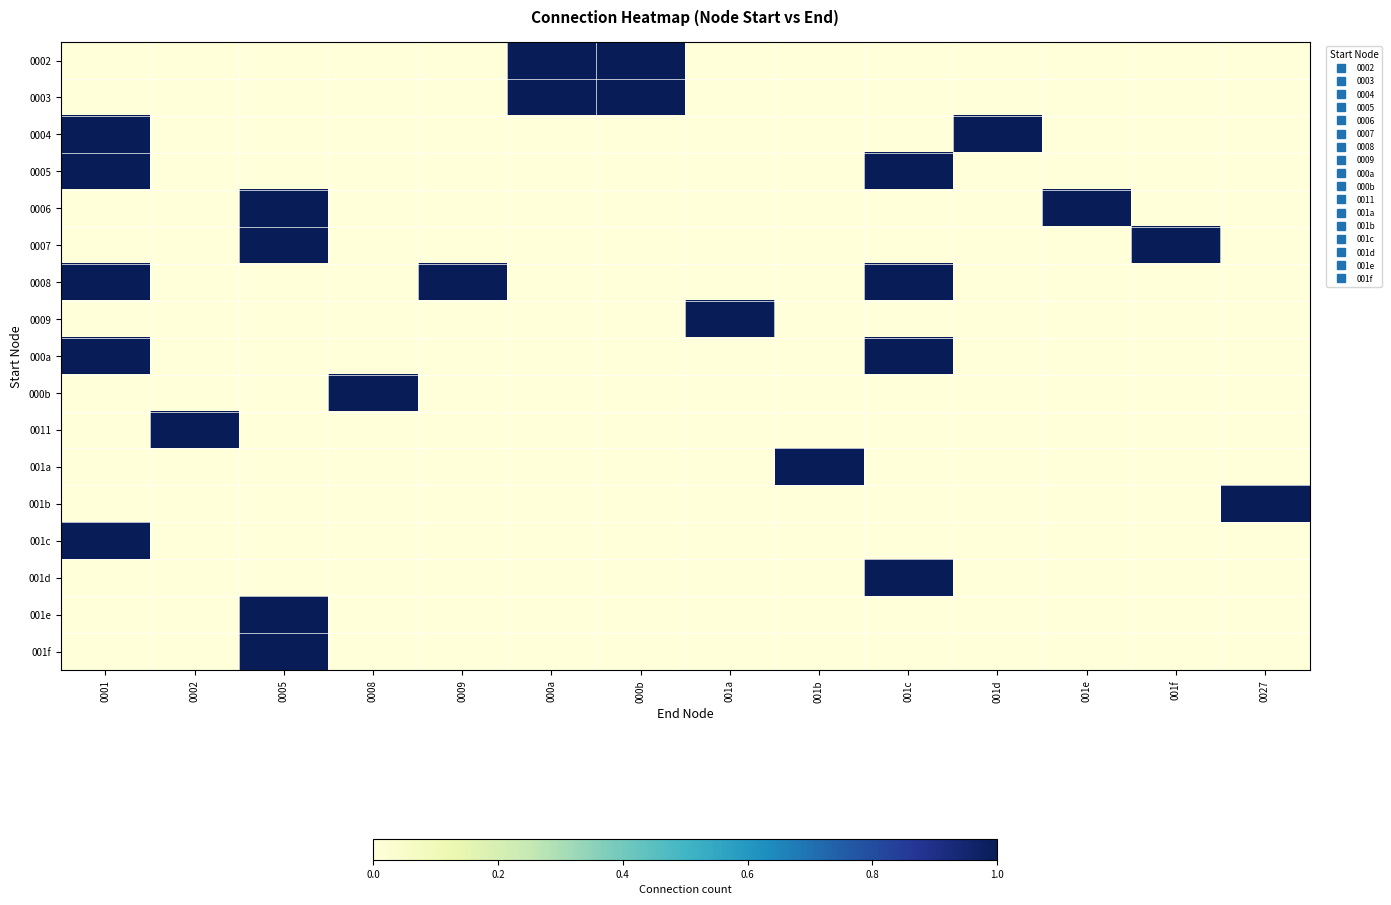

List the series in order of their peak value, lowest first.

0002, 0003, 0004, 0005, 0006, 0007, 0008, 0009, 000a, 000b, 0011, 001a, 001b, 001c, 001d, 001e, 001f